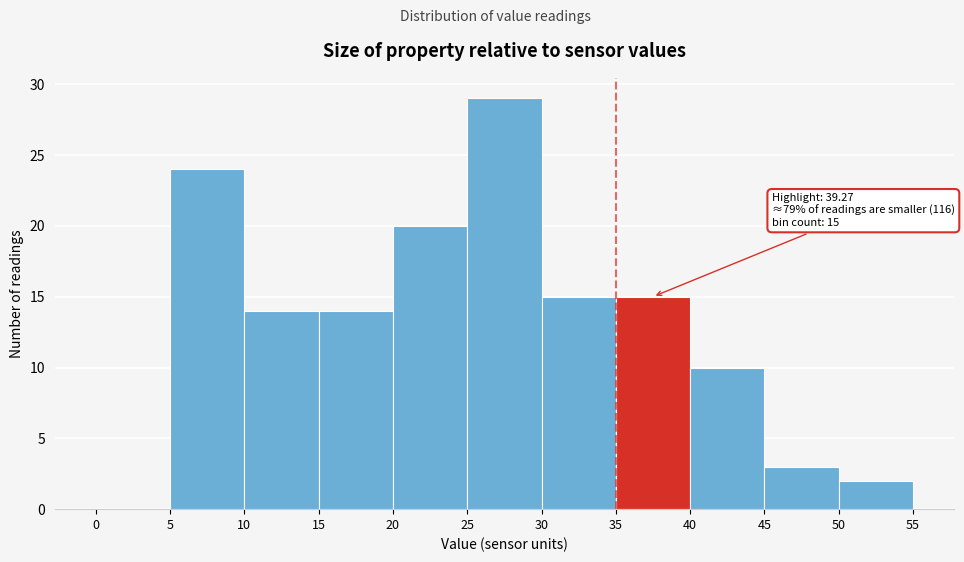

Over which range of the x-axis is the bar tallest?

25 to 30